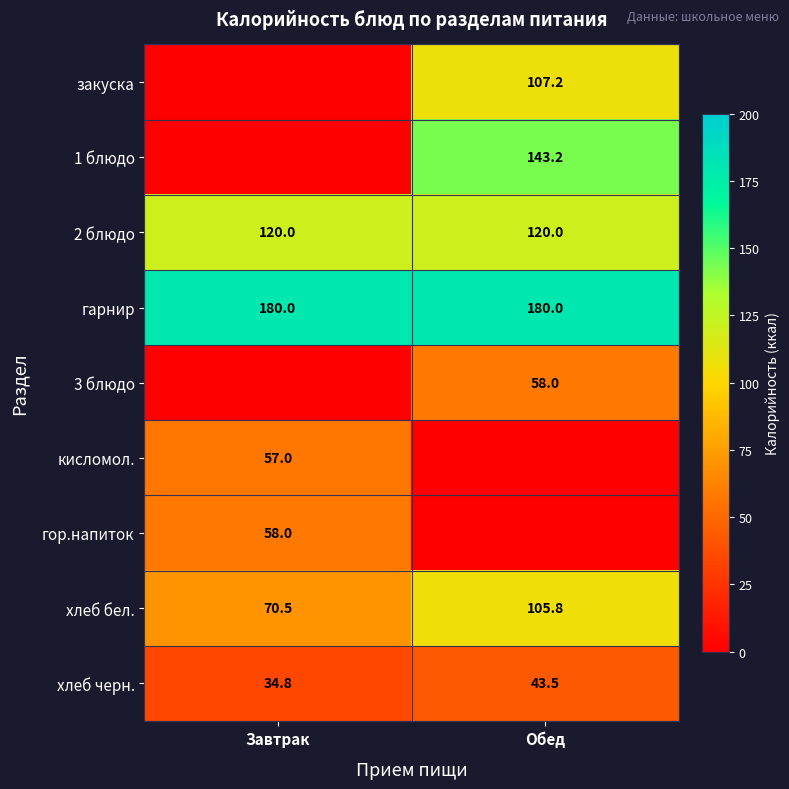

What is the approximate value of хлеб черн. at Обед?

43.5